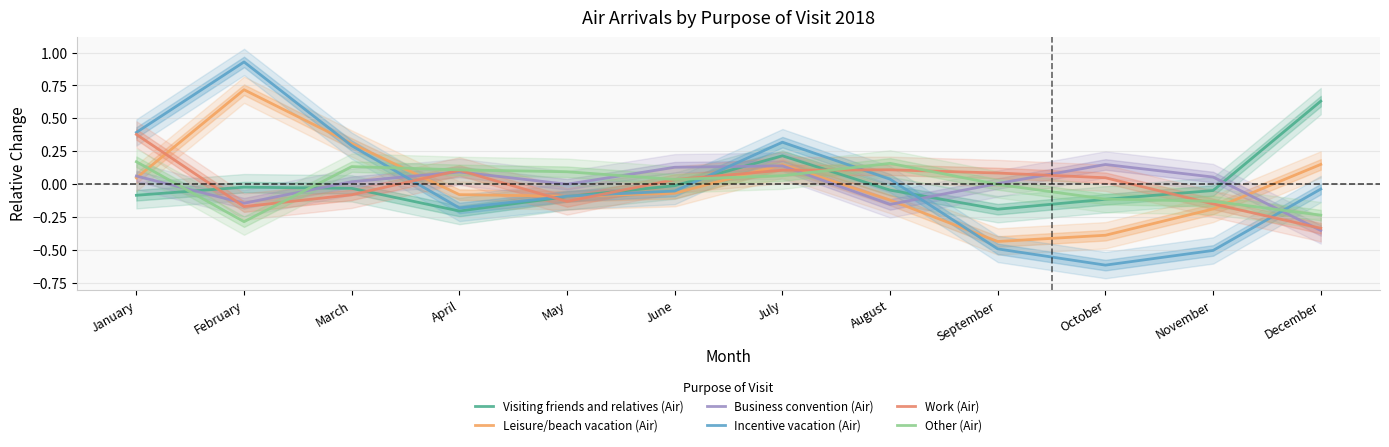

True or false: Leisure/beach vacation (Air) has a value of -0.6 at October.

False